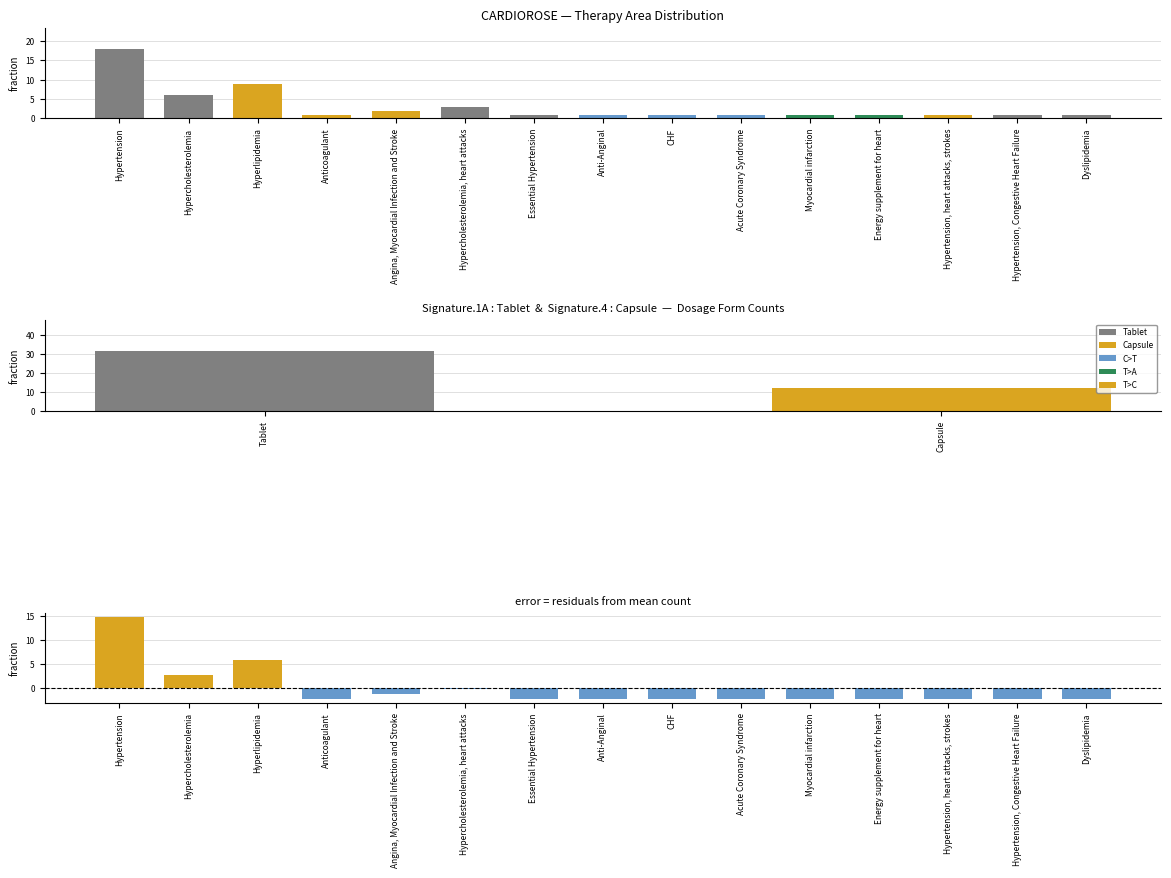

What is the approximate value of Count at Angina, Myocardial Infection and Stroke?

2.0